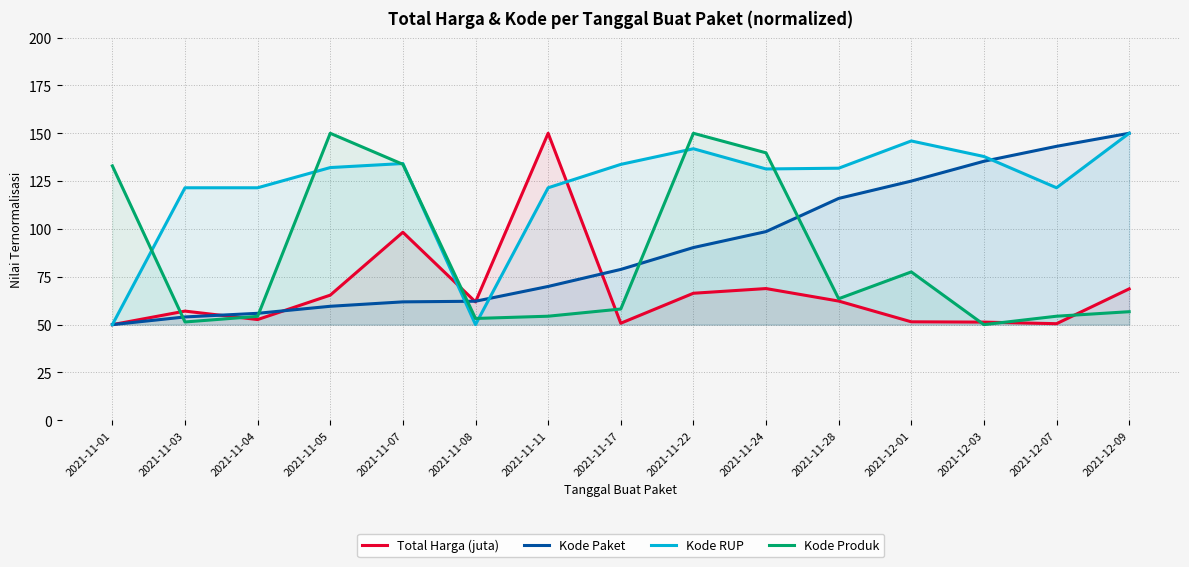

Between which two adjacent categories do Total Harga (juta) and Kode Paket first intersect?

2021-11-03 and 2021-11-04